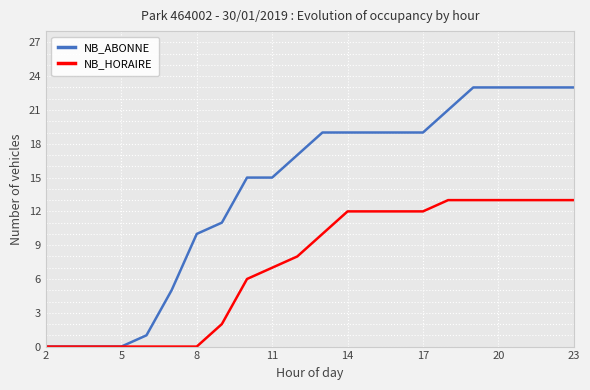

List the series in order of their overall mean, lowest first.

NB_HORAIRE, NB_ABONNE